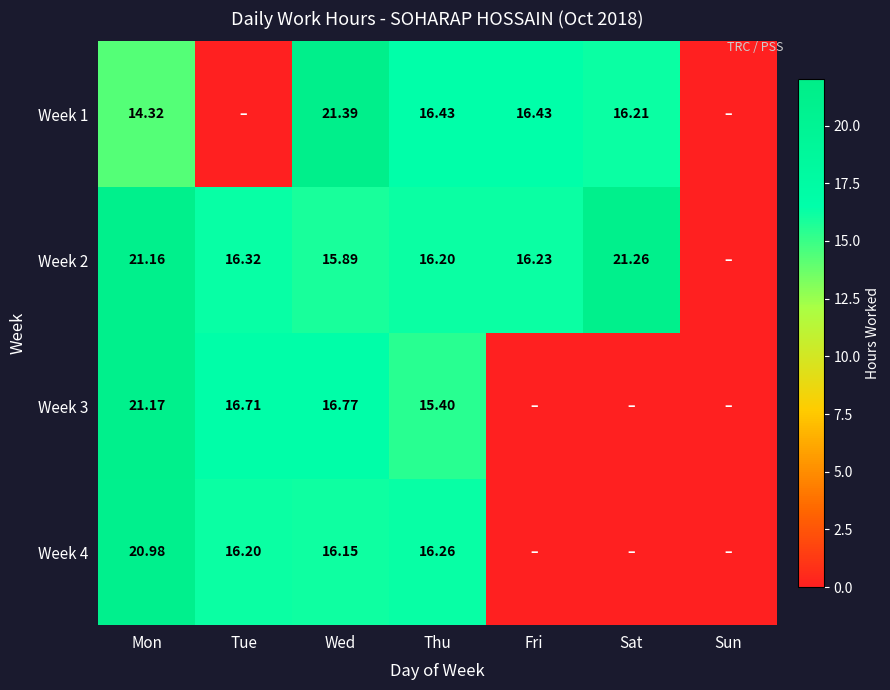

Is the value of Week 4 at Wed greater than the value of Week 1 at Fri?

No